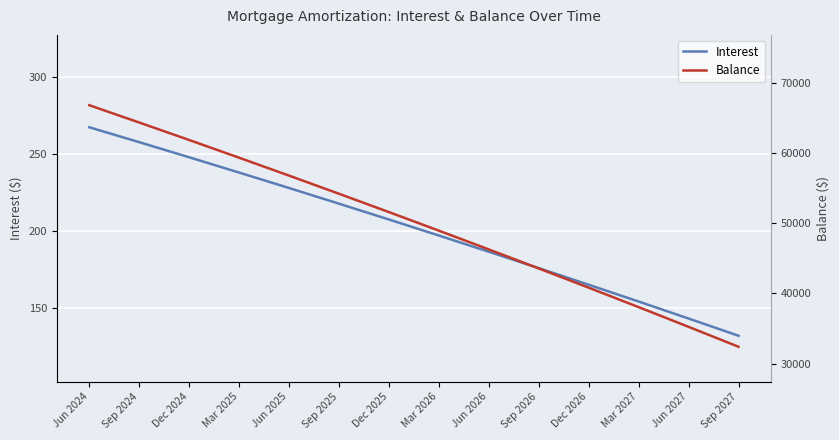

Rank the categories by Interest value from lowest to highest.

Sep 2027, Jun 2027, Mar 2027, Dec 2026, Sep 2026, Jun 2026, Mar 2026, Dec 2025, Sep 2025, Jun 2025, Mar 2025, Dec 2024, Sep 2024, Jun 2024